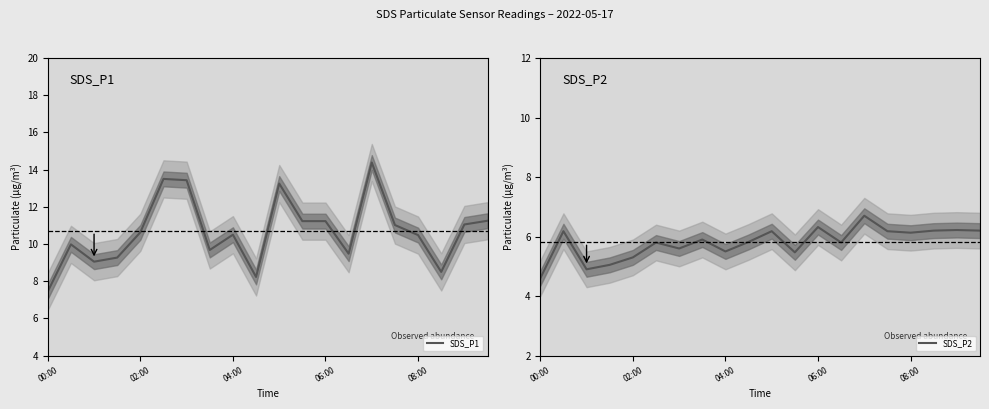

What is the value of the SDS_P1 point at the 11th from the left?

13.2